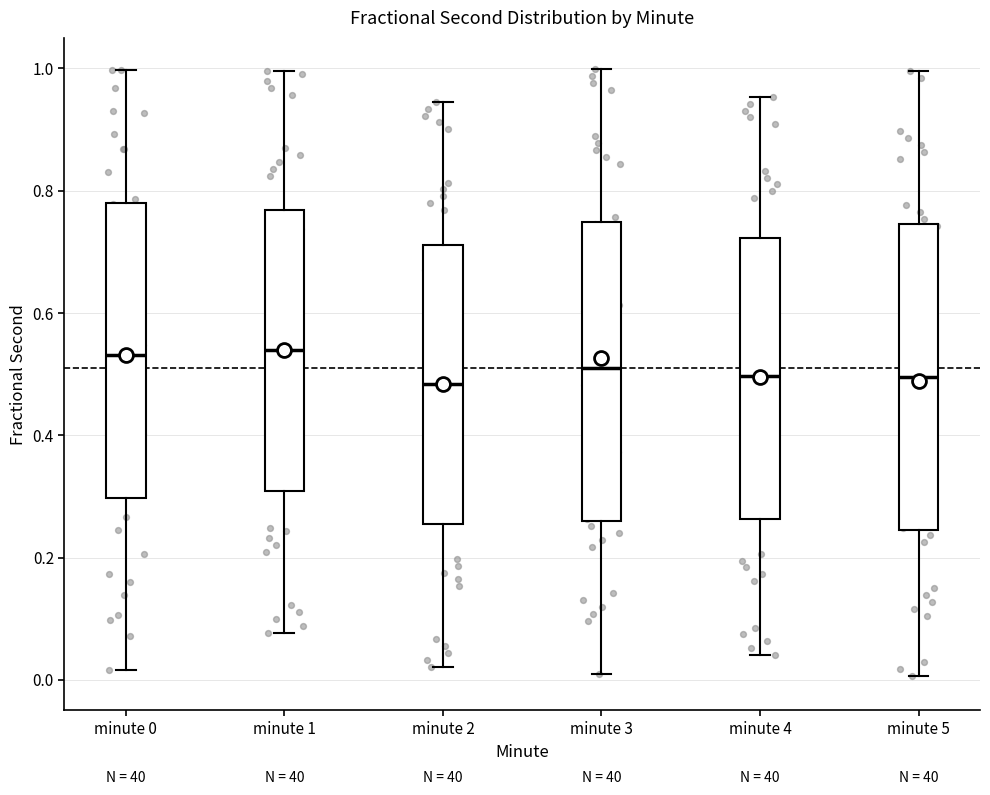

Reading left to right, read every box against the y-axis: the position of its median line, the range the box covers, and the ends of its whiskers. The values are not printed on the chart, so give them approximately, as read against the axis.

minute 0: median 0.54, box 0.30 to 0.78, whiskers 0.02 to 1.00
minute 1: median 0.54, box 0.30 to 0.76, whiskers 0.08 to 1.00
minute 2: median 0.48, box 0.26 to 0.72, whiskers 0.02 to 0.94
minute 3: median 0.50, box 0.26 to 0.74, whiskers 0.00 to 1.00
minute 4: median 0.50, box 0.26 to 0.72, whiskers 0.04 to 0.96
minute 5: median 0.50, box 0.24 to 0.74, whiskers 0.00 to 1.00